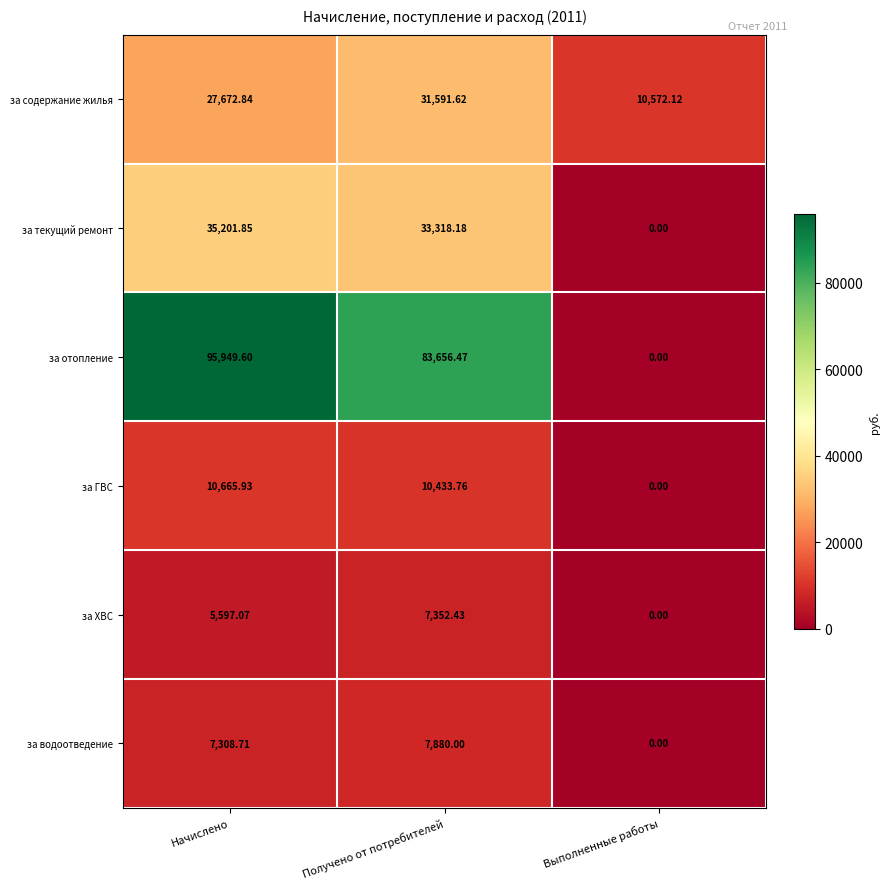

Where does the за ХВС series first go above 5597?

Начислено